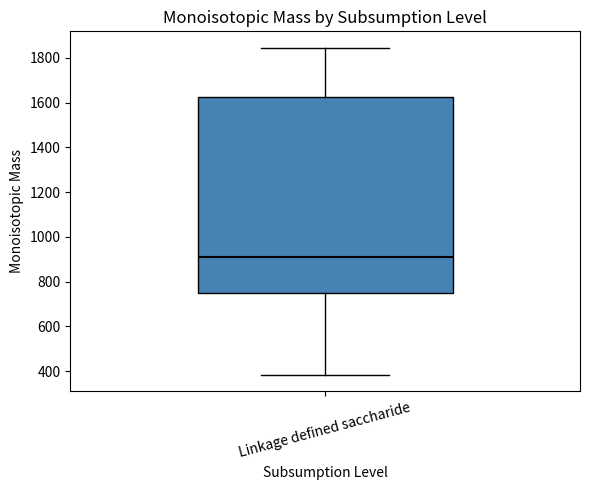

Transcribe this box plot: give where the median line is, the range the box spans, and where the two whiskers end, as read against the y-axis. The values are not printed on the chart, so give them approximately, as read against the axis.

median 920, box 740 to 1620, whiskers 380 to 1840